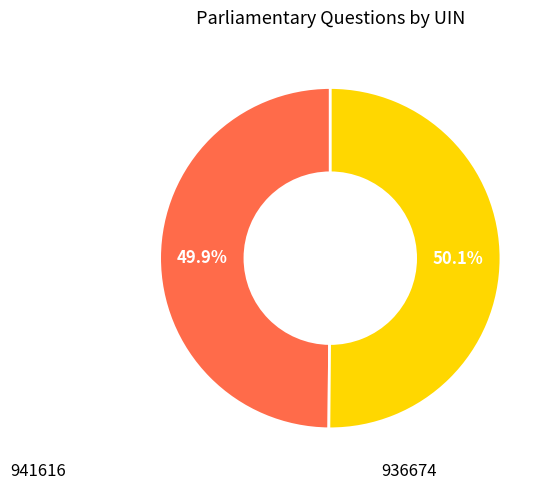

Count the number of slices in the pie.

2